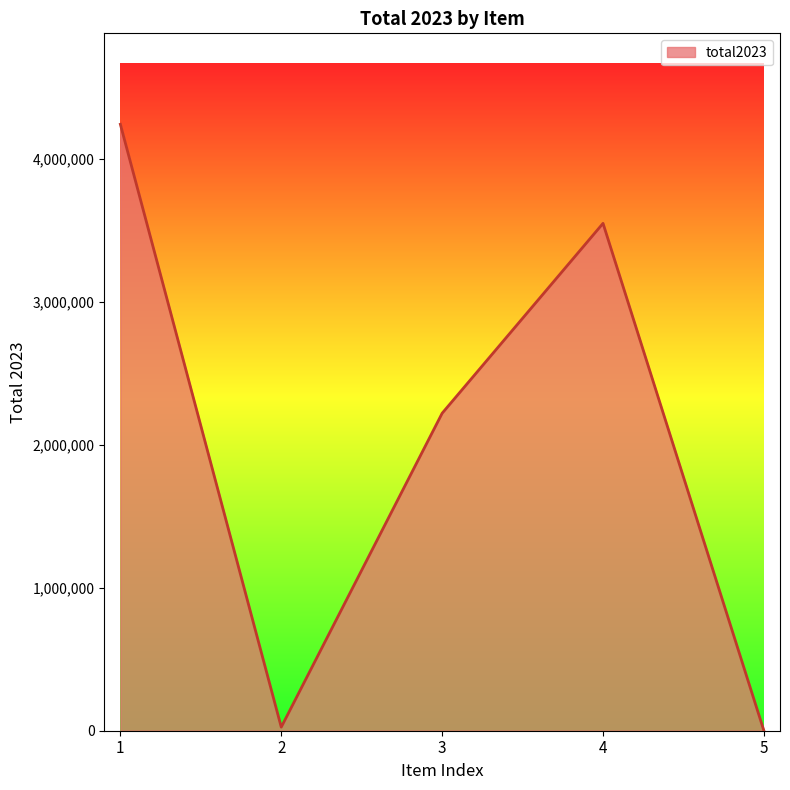

What is the change in value from 1 to 4?

-693282